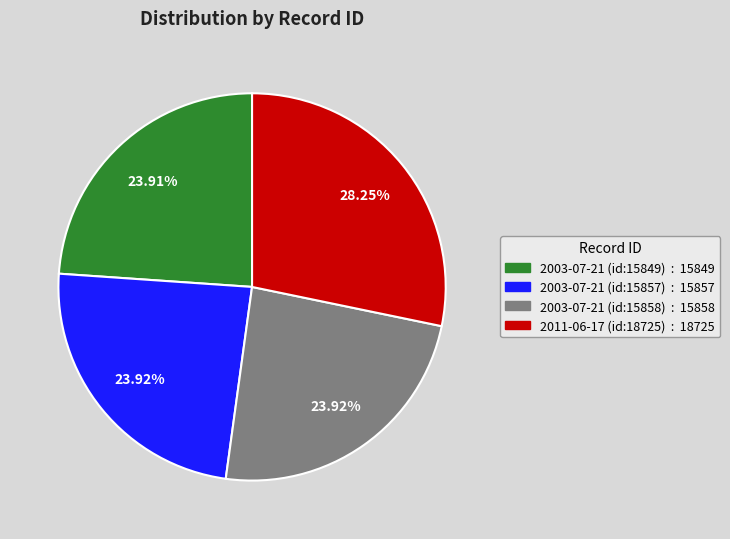

Between 2003-07-21 (id:15857) and 2011-06-17 (id:18725), which is larger?

2011-06-17 (id:18725)